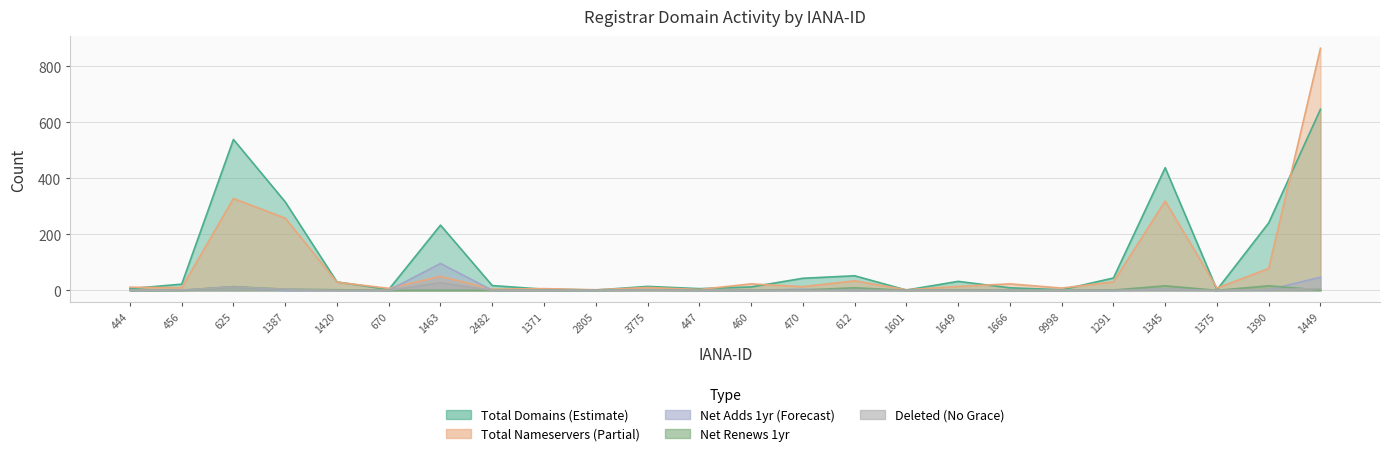

Rank the series by their maximum value, from highest to lowest.

total-nameservers, total-domains, net-adds-1-yr, deleted-domains-nograce, net-renews-1-yr